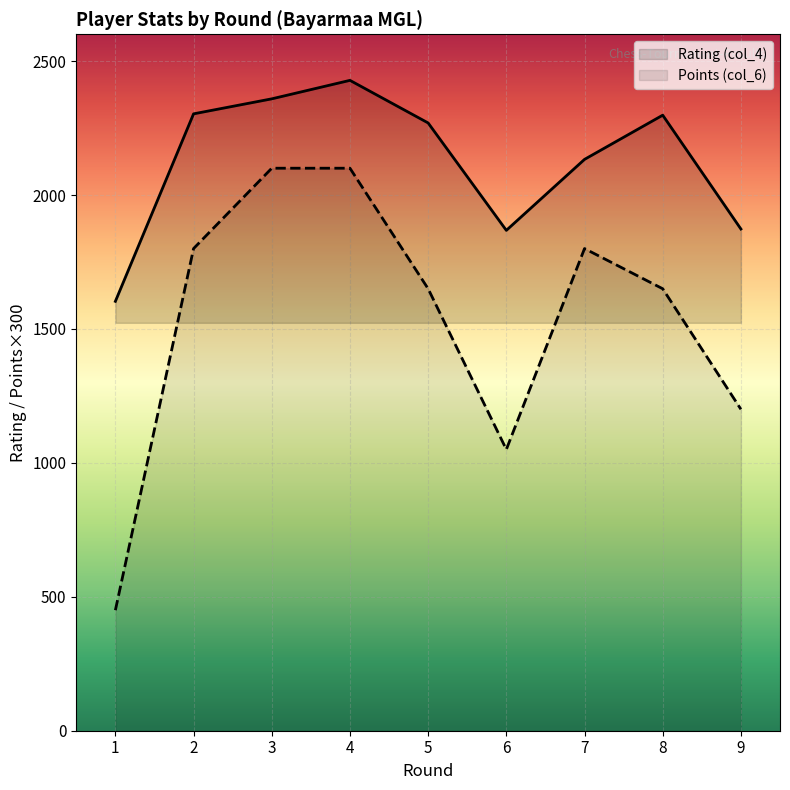

In Rating (col_4), how many points are lower than both neighbors (excluding endpoints)?

1